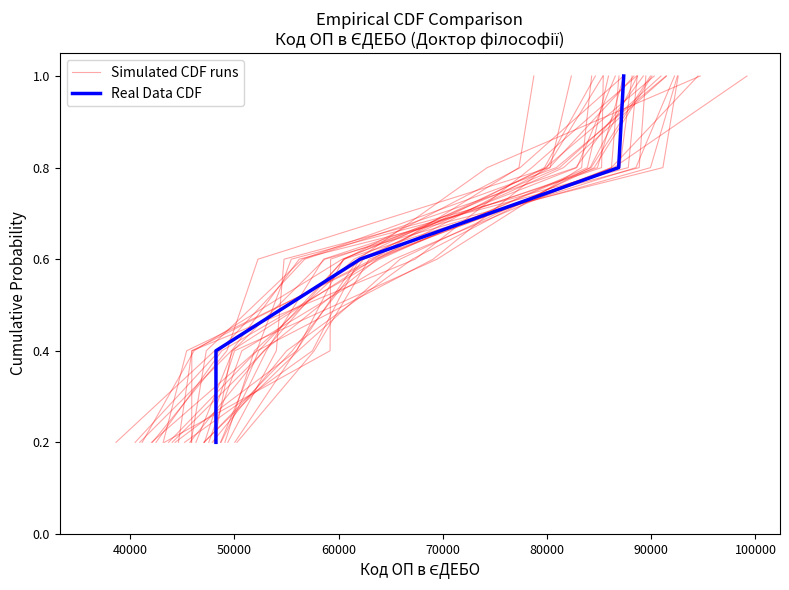

Reading right to left, transcribe all the data shown in this chart.

Simulated CDF runs: 1.0	0.8	0.6	0.4	0.2
Real Data CDF: 1.0	0.8	0.6	0.4	0.2